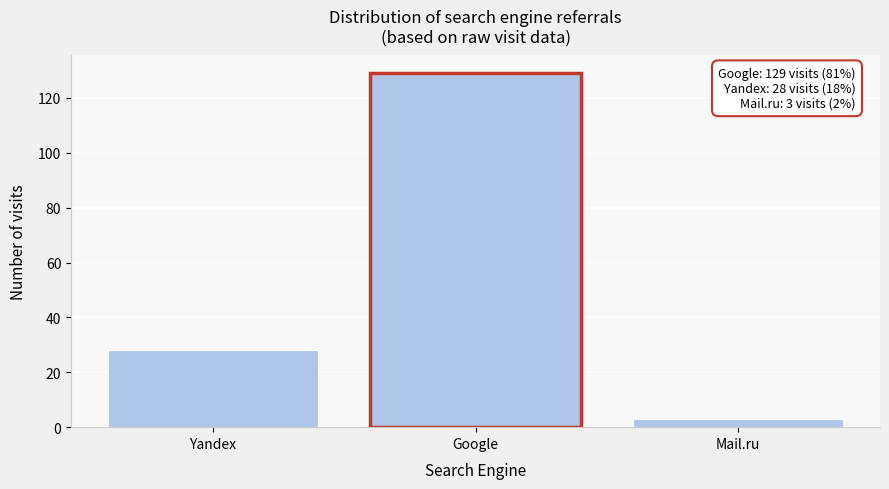

Reading left to right, extract all data points from this chart.

Yandex=28	Google=129	Mail.ru=3